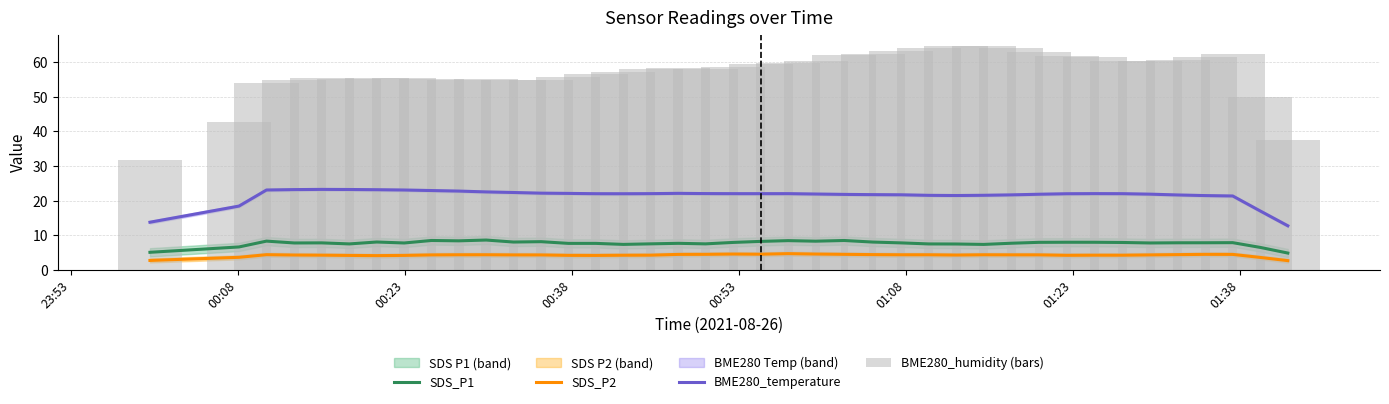

What is the lowest value of the BME280_temperature series?

12.7